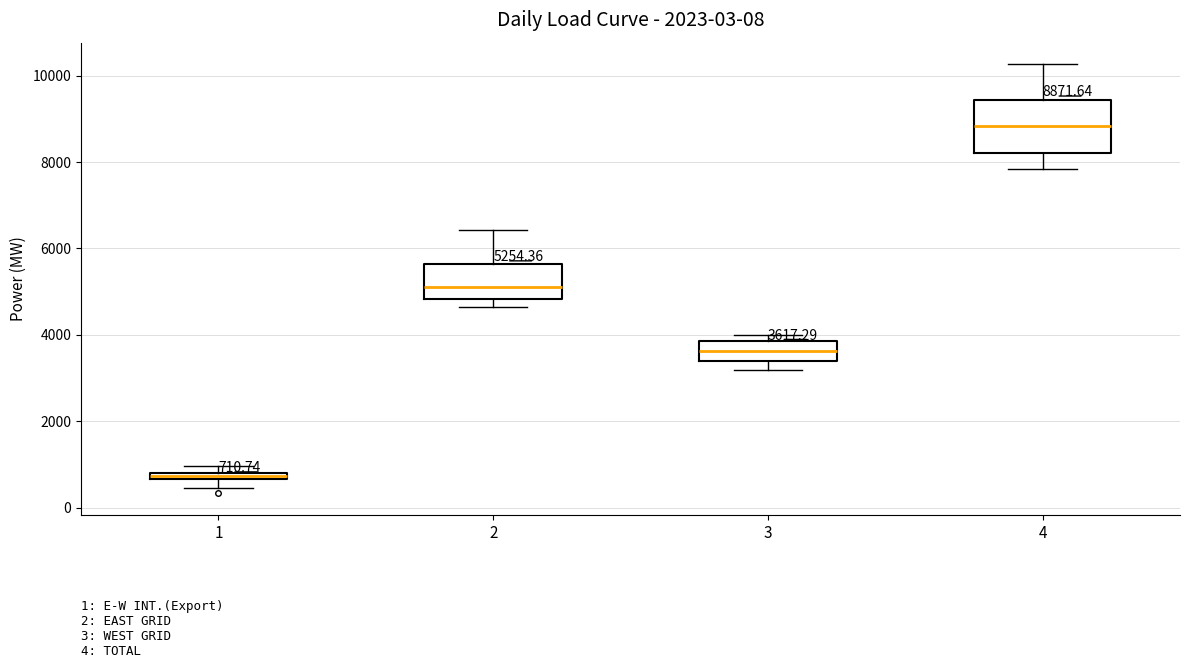

Comparing the boxes themselves (not the whiskers), which one is the tallest?

4